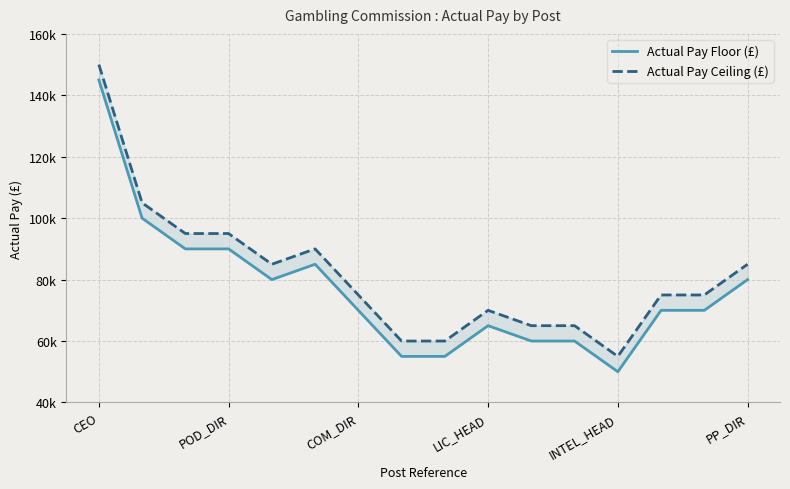

What is the value of the Actual Pay Floor (£) point at the 6th from the left?

85000